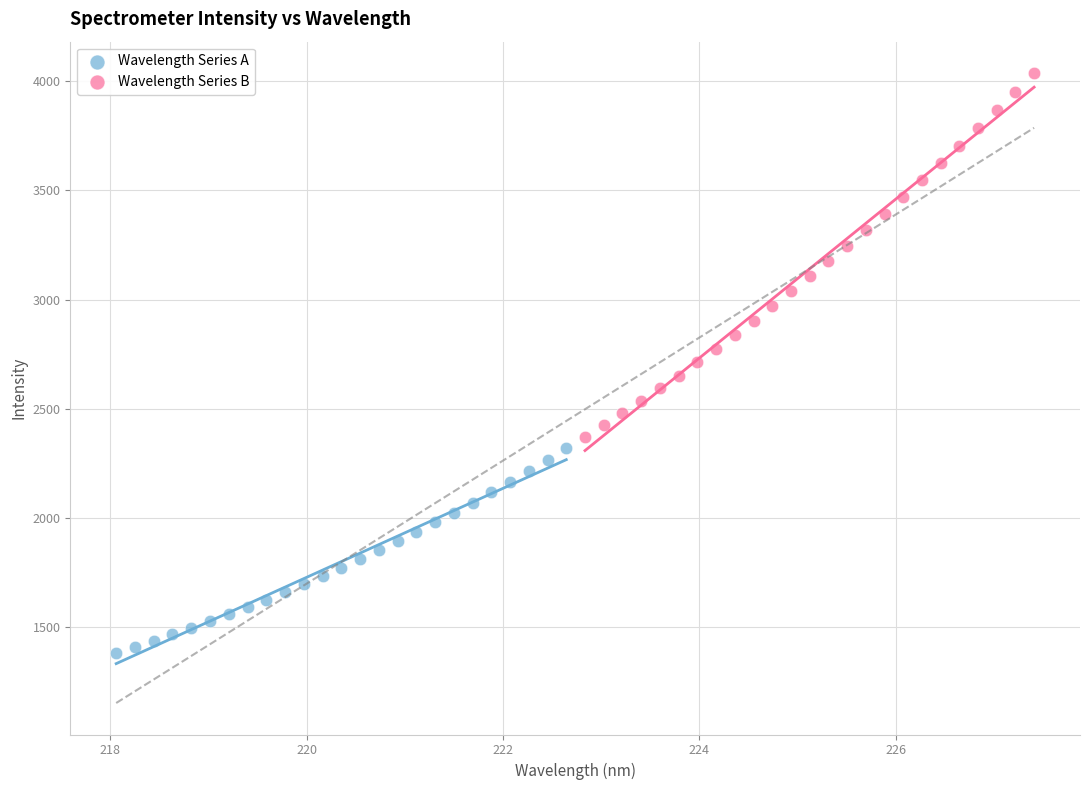

Which series reaches the maximum Y coordinate?

Wavelength Series B